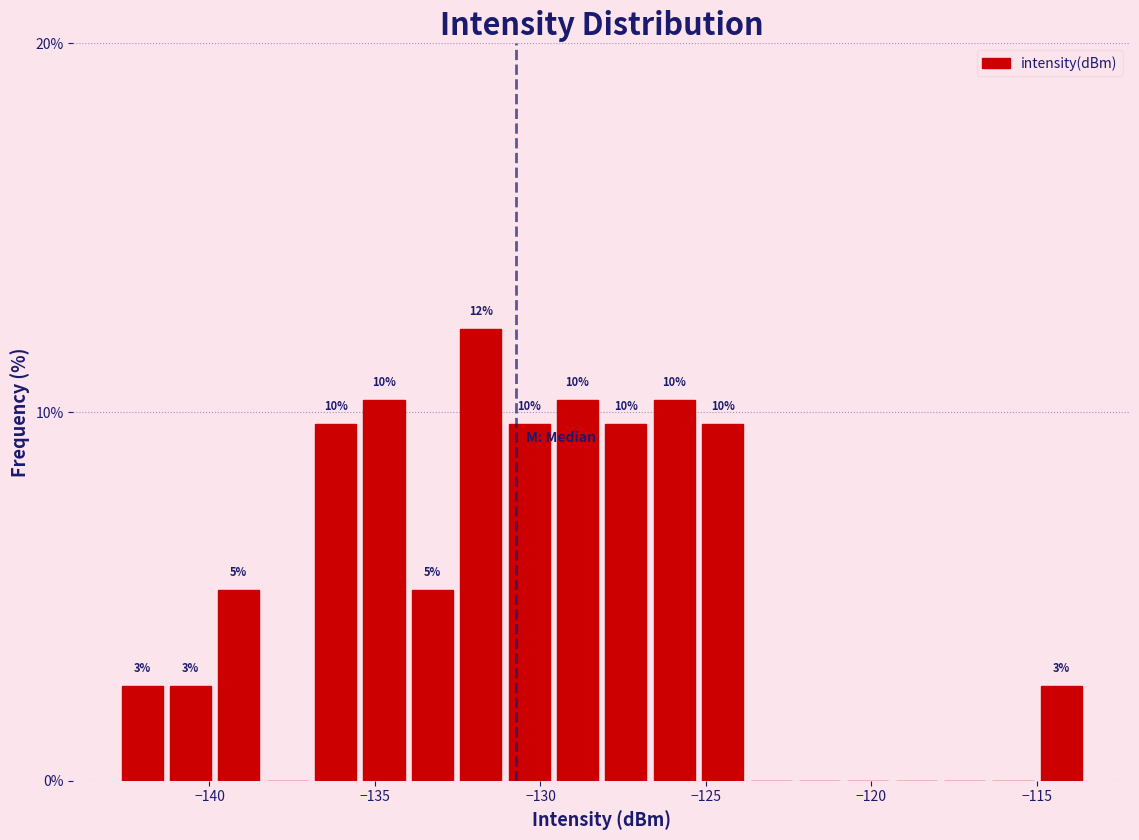

Read against the x-axis, roughly where is the centre of the tallest bar?

-132.0